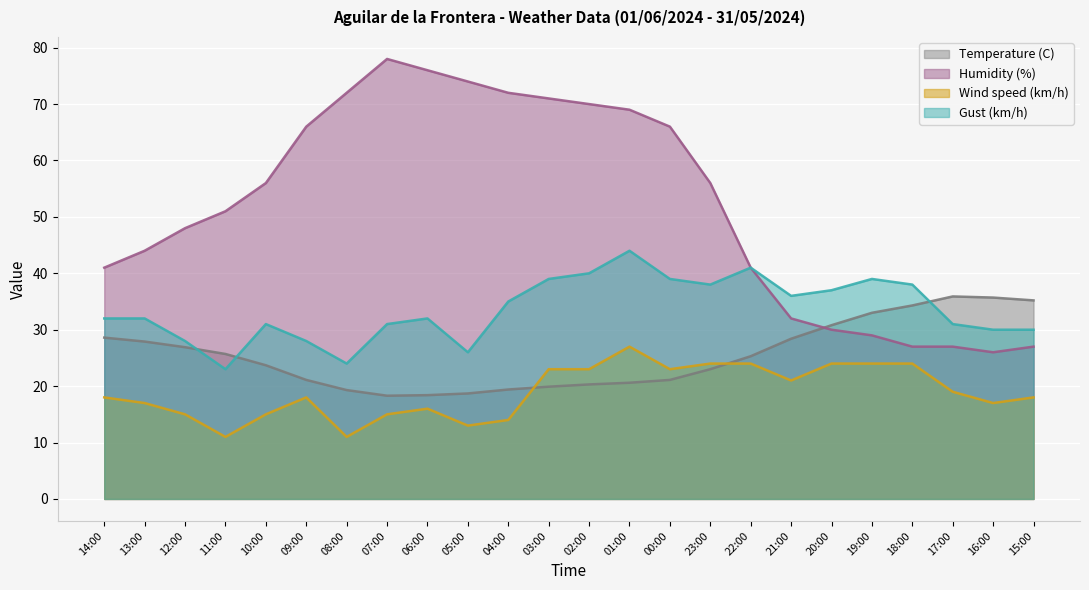

Reading left to right, what are all the values shown in this chart?

Temperature (C): 14:00=28.6	13:00=27.9	12:00=26.9	11:00=25.7	10:00=23.7	09:00=21.1	08:00=19.3	07:00=18.3	06:00=18.4	05:00=18.7	04:00=19.4	03:00=19.9	02:00=20.3	01:00=20.6	00:00=21.1	23:00=23.0	22:00=25.3	21:00=28.4	20:00=30.8	19:00=33.0	18:00=34.3	17:00=35.9	16:00=35.7	15:00=35.2
Humidity (%): 14:00=41.0	13:00=44.0	12:00=48.0	11:00=51.0	10:00=56.0	09:00=66.0	08:00=72.0	07:00=78.0	06:00=76.0	05:00=74.0	04:00=72.0	03:00=71.0	02:00=70.0	01:00=69.0	00:00=66.0	23:00=56.0	22:00=41.0	21:00=32.0	20:00=30.0	19:00=29.0	18:00=27.0	17:00=27.0	16:00=26.0	15:00=27.0
Wind speed (km/h): 14:00=18.0	13:00=17.0	12:00=15.0	11:00=11.0	10:00=15.0	09:00=18.0	08:00=11.0	07:00=15.0	06:00=16.0	05:00=13.0	04:00=14.0	03:00=23.0	02:00=23.0	01:00=27.0	00:00=23.0	23:00=24.0	22:00=24.0	21:00=21.0	20:00=24.0	19:00=24.0	18:00=24.0	17:00=19.0	16:00=17.0	15:00=18.0
Gust (km/h): 14:00=32.0	13:00=32.0	12:00=28.0	11:00=23.0	10:00=31.0	09:00=28.0	08:00=24.0	07:00=31.0	06:00=32.0	05:00=26.0	04:00=35.0	03:00=39.0	02:00=40.0	01:00=44.0	00:00=39.0	23:00=38.0	22:00=41.0	21:00=36.0	20:00=37.0	19:00=39.0	18:00=38.0	17:00=31.0	16:00=30.0	15:00=30.0